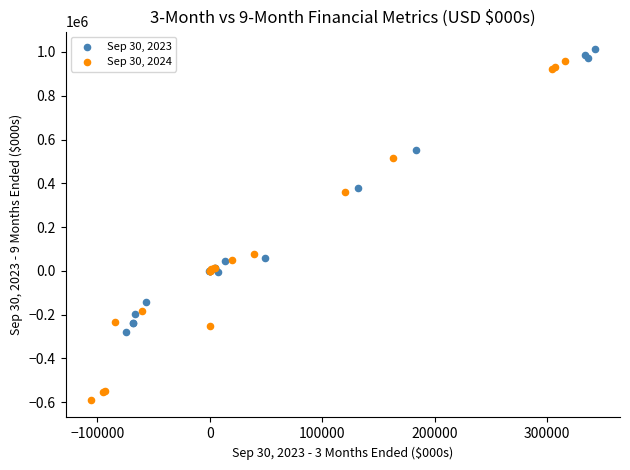

Which series has the largest Y range (max minus min)?

Sep 30, 2024